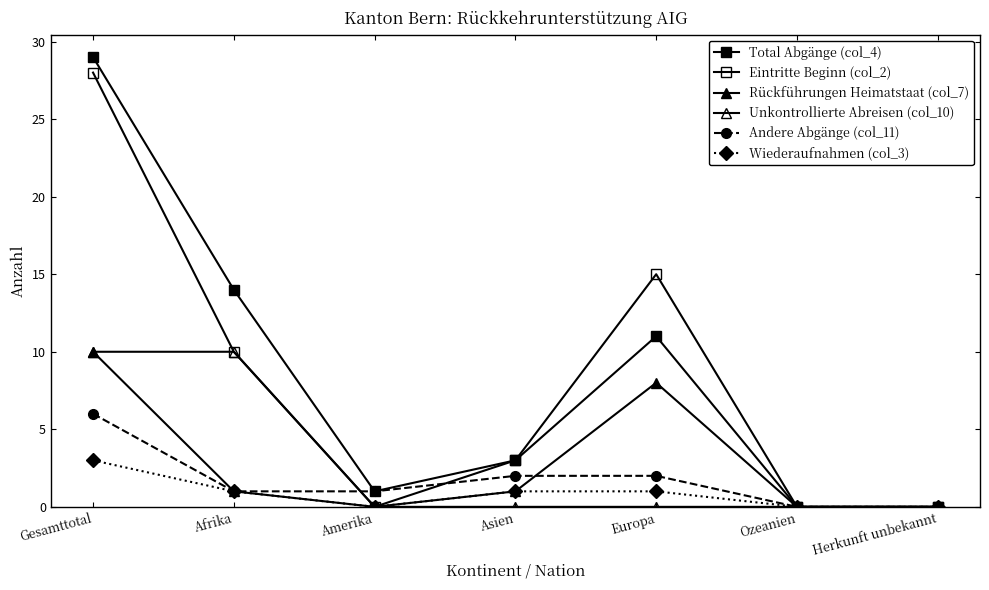

How many distinct data groups are displayed?

6